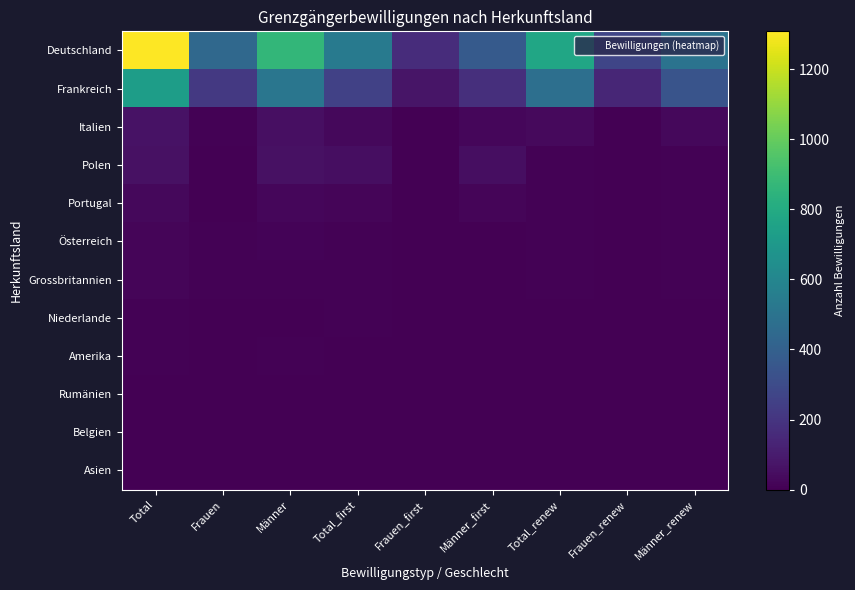

Reading right to left, list all the values displayed in this chart.

Deutschland: Männer_renew=497	Frauen_renew=275	Total_renew=772	Männer_first=368	Frauen_first=168	Total_first=536	Männer=865	Frauen=443	Total=1308
Frankreich: Männer_renew=338	Frauen_renew=141	Total_renew=479	Männer_first=175	Frauen_first=76	Total_first=251	Männer=513	Frauen=217	Total=730
Italien: Männer_renew=30	Frauen_renew=5	Total_renew=35	Männer_first=24	Frauen_first=5	Total_first=29	Männer=54	Frauen=10	Total=64
Polen: Männer_renew=7	Frauen_renew=2	Total_renew=9	Männer_first=50	Frauen_first=0	Total_first=50	Männer=57	Frauen=2	Total=59
Portugal: Männer_renew=8	Frauen_renew=1	Total_renew=9	Männer_first=17	Frauen_first=3	Total_first=20	Männer=25	Frauen=4	Total=29
Österreich: Männer_renew=6	Frauen_renew=2	Total_renew=8	Männer_first=5	Frauen_first=4	Total_first=9	Männer=11	Frauen=6	Total=17
Grossbritannien: Männer_renew=6	Frauen_renew=1	Total_renew=7	Männer_first=4	Frauen_first=5	Total_first=9	Männer=10	Frauen=6	Total=16
Niederlande: Männer_renew=0	Frauen_renew=1	Total_renew=1	Männer_first=5	Frauen_first=1	Total_first=6	Männer=5	Frauen=2	Total=7
Amerika: Männer_renew=4	Frauen_renew=1	Total_renew=5	Männer_first=2	Frauen_first=0	Total_first=2	Männer=6	Frauen=1	Total=7
Rumänien: Männer_renew=0	Frauen_renew=5	Total_renew=5	Männer_first=0	Frauen_first=0	Total_first=0	Männer=0	Frauen=5	Total=5
Belgien: Männer_renew=0	Frauen_renew=1	Total_renew=1	Männer_first=3	Frauen_first=1	Total_first=4	Männer=3	Frauen=2	Total=5
Asien: Männer_renew=1	Frauen_renew=2	Total_renew=3	Männer_first=0	Frauen_first=1	Total_first=1	Männer=1	Frauen=3	Total=4